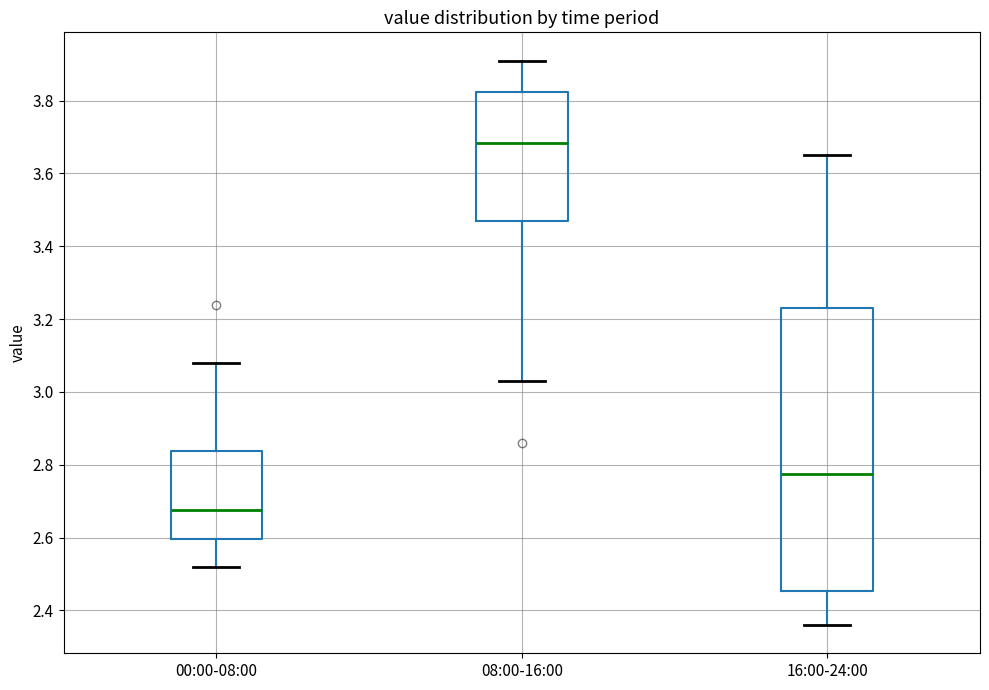

Reading left to right, transcribe this box plot: for each box, give where its median line is, the range the box spans, and where its two whiskers end, as read against the y-axis. The values are not printed on the chart, so give them approximately, as read against the axis.

00:00-08:00: median 2.68, box 2.60 to 2.84, whiskers 2.52 to 3.08
08:00-16:00: median 3.68, box 3.48 to 3.82, whiskers 3.04 to 3.92
16:00-24:00: median 2.78, box 2.46 to 3.24, whiskers 2.36 to 3.66